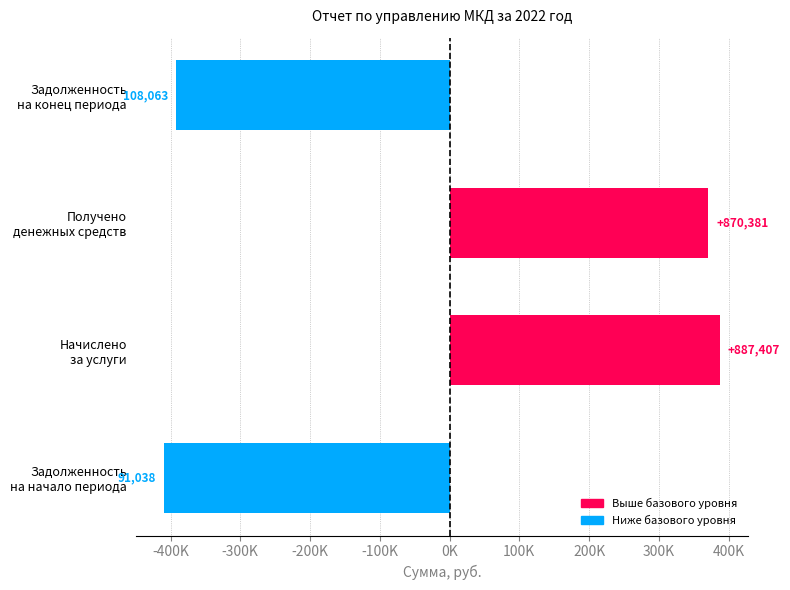

Does the chart contain any negative values?

Yes